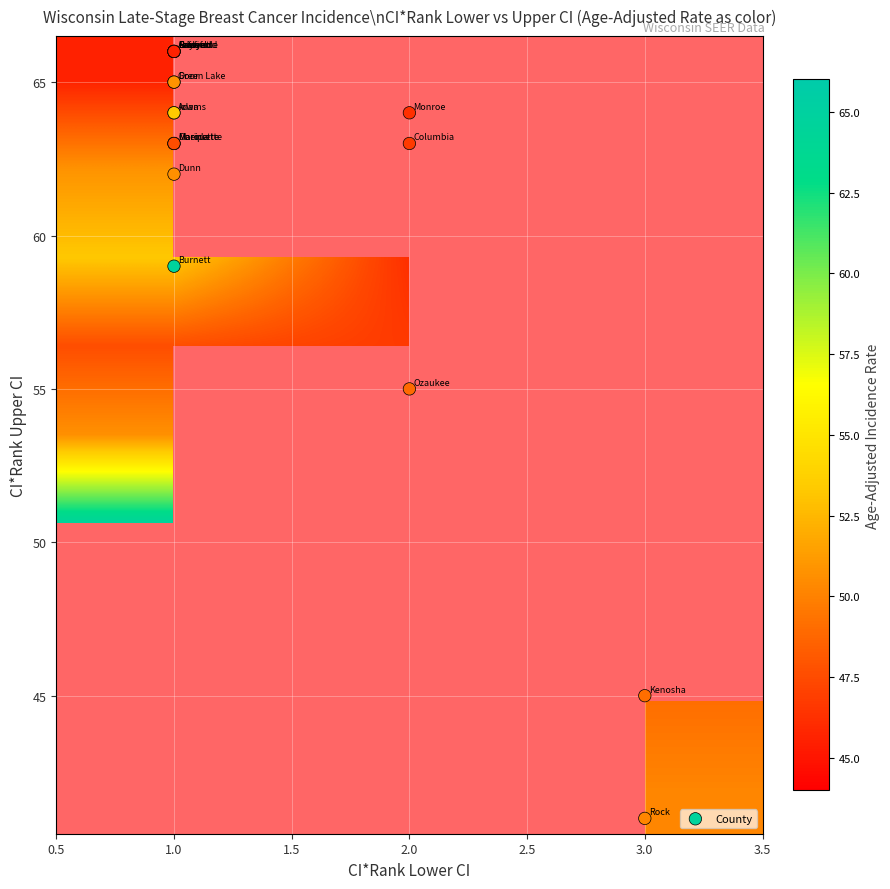

What is the average value of the ci_rank_upper series?

61.6